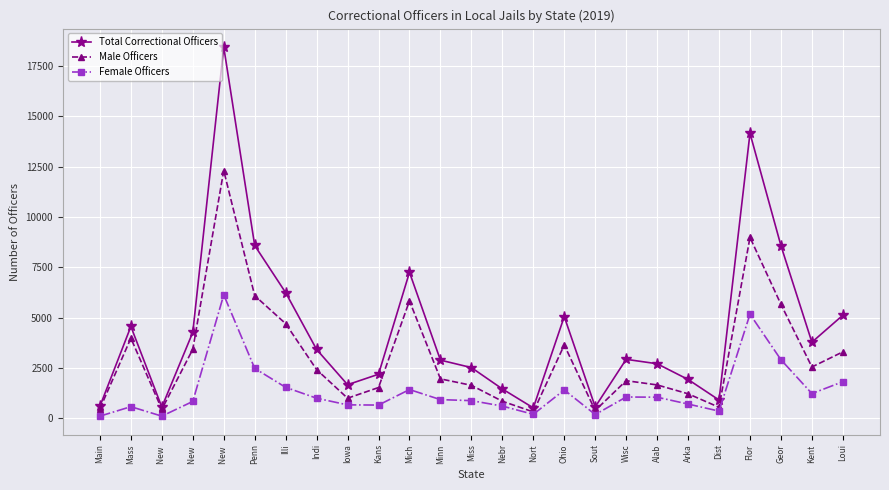

The value of Total Correctional Officers at Dist is 429. True or false?

False